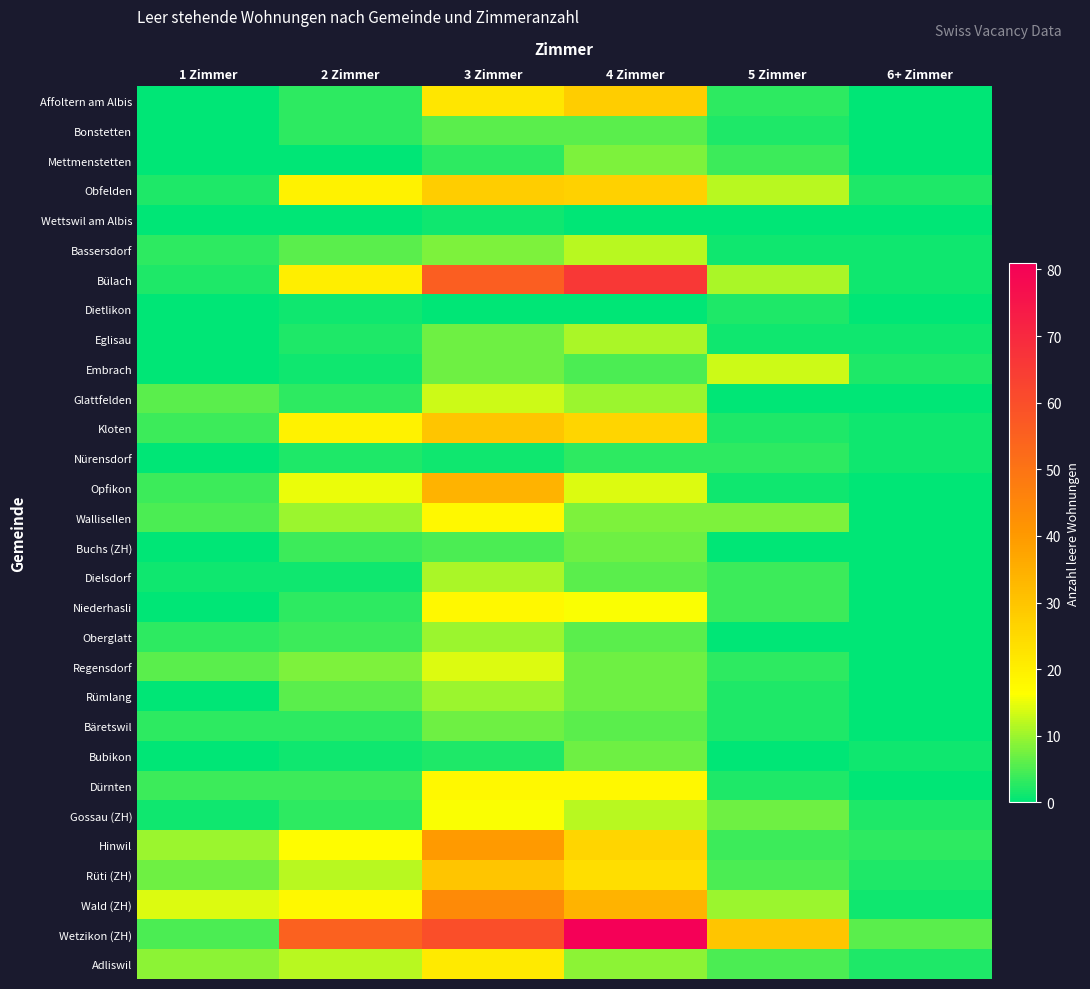

At how many categories does at least one series exceed 59?

2